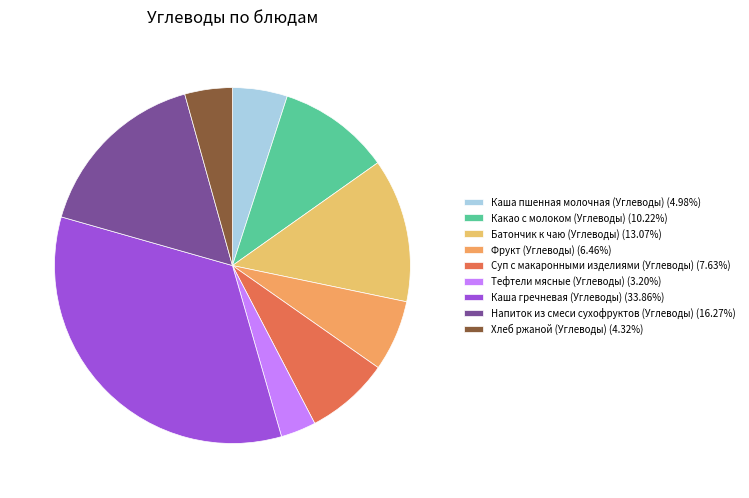

How many segments does this pie chart have?

9